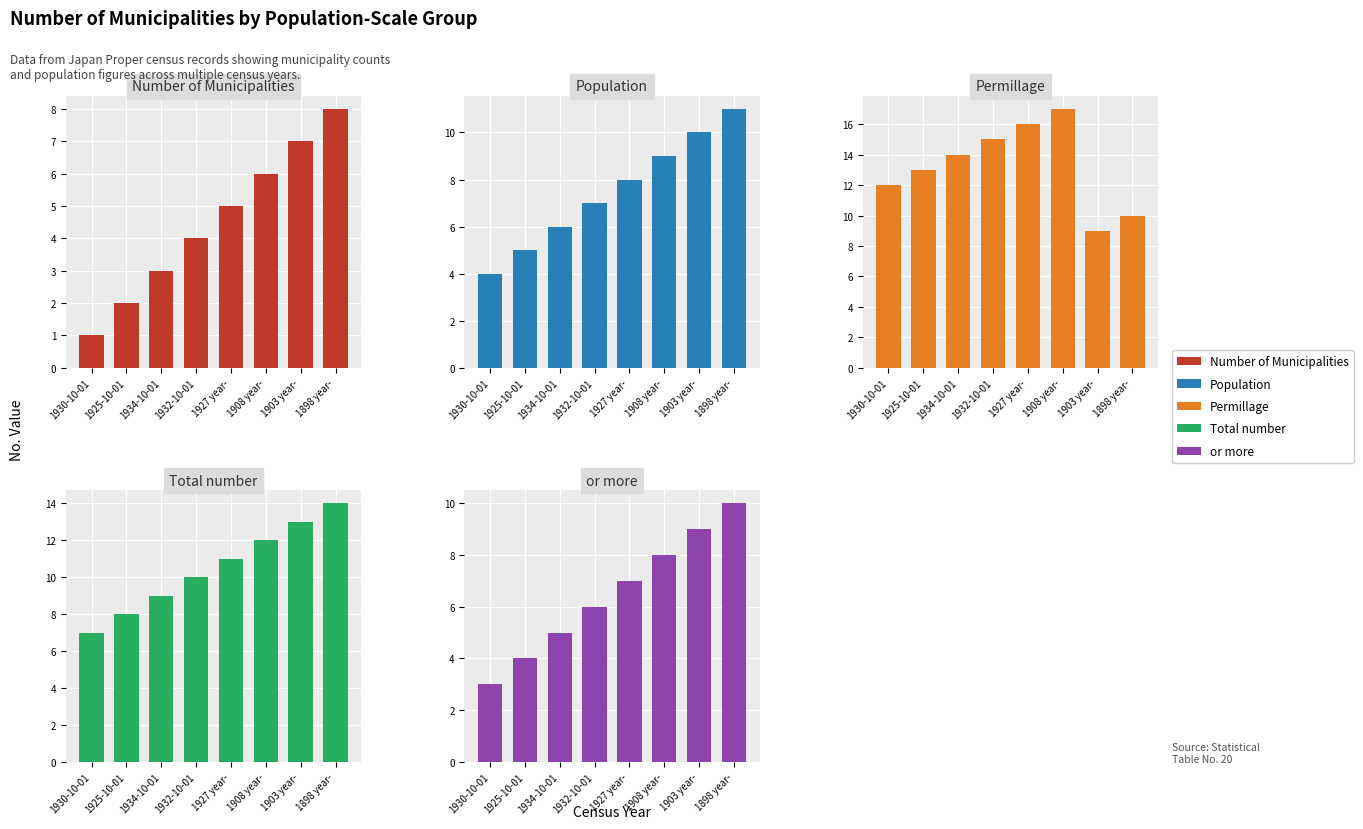

How many bars are there in each group?

5